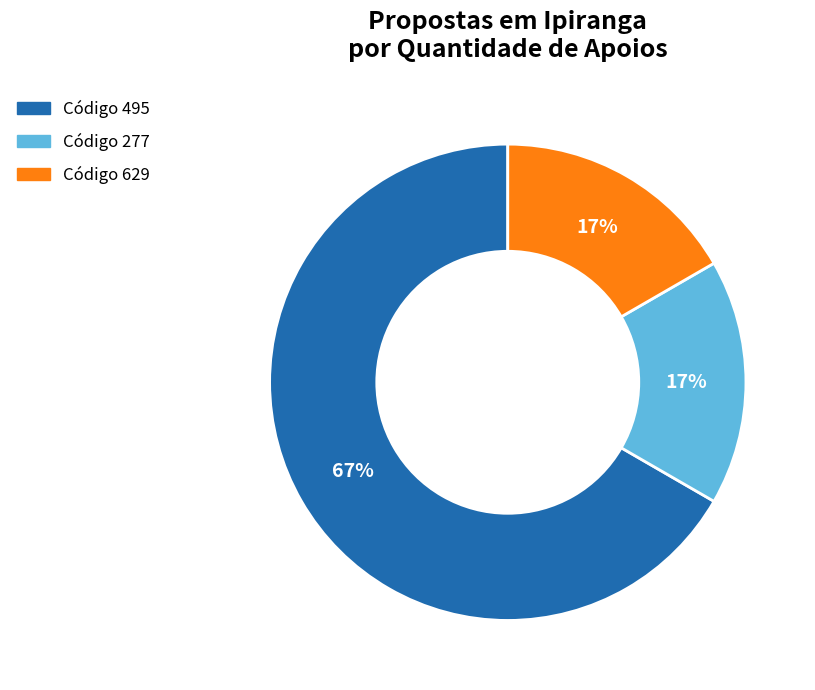

The Código 629 slice represents 10% of the pie. True or false?

False